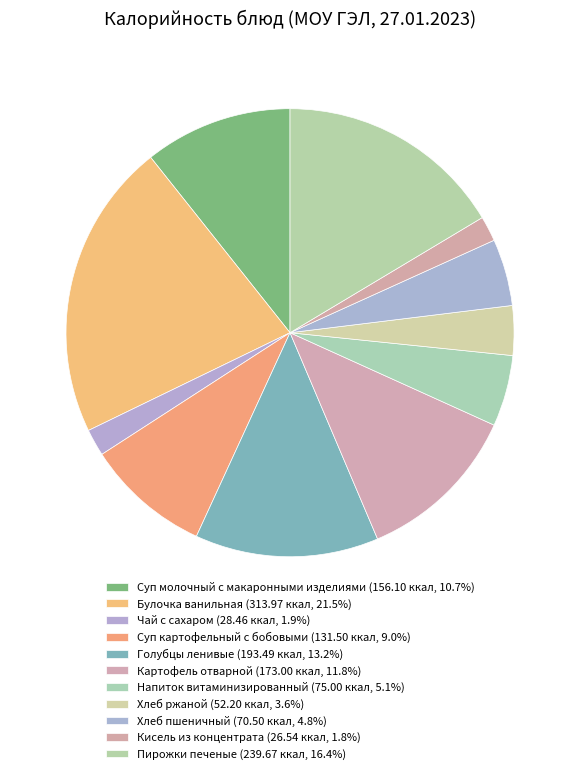

To the nearest percent, what percentage of the pie is Картофель отварной?

12%